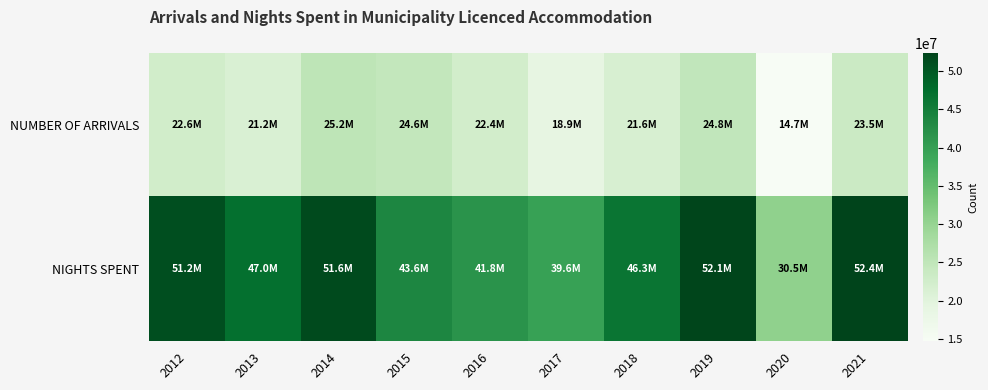

Between 2021 and 2014, which is larger?

2014